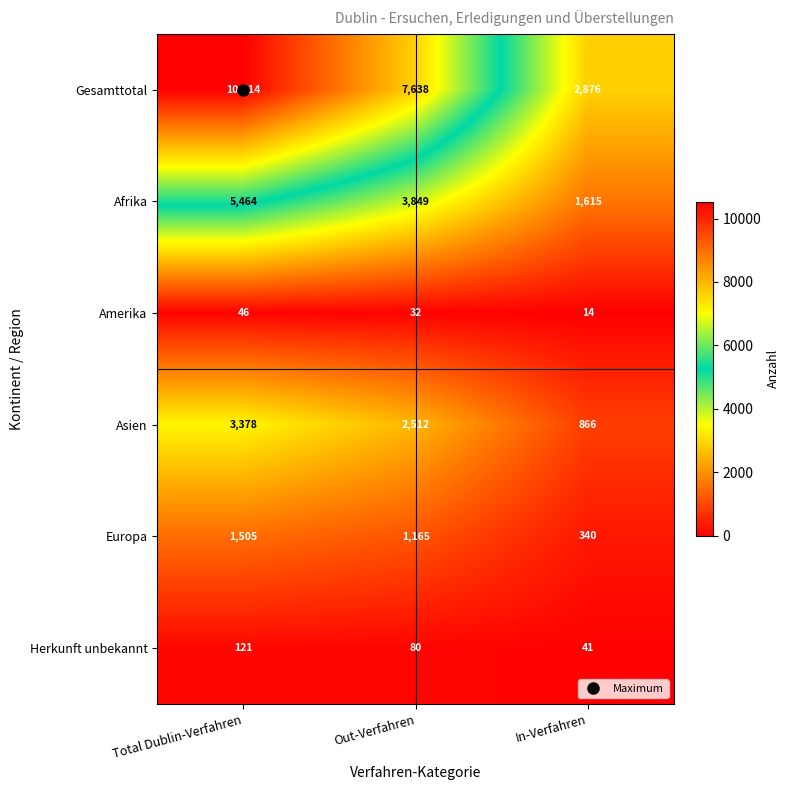

What is the sum of the Herkunft unbekannt values at Total Dublin-Verfahren and Out-Verfahren?

201